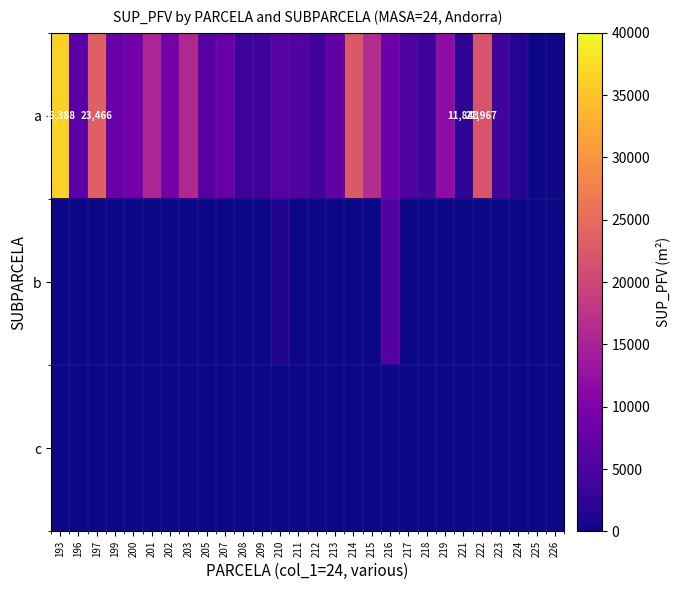

At which category is the sum across all series the highest?

193